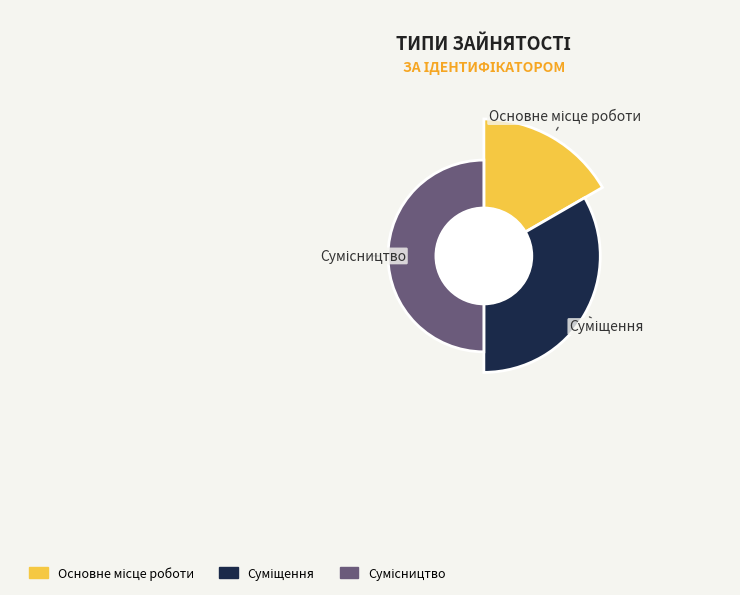

Combined, what portion of the pie is Сумісництво and Основне місце роботи?

66.7%